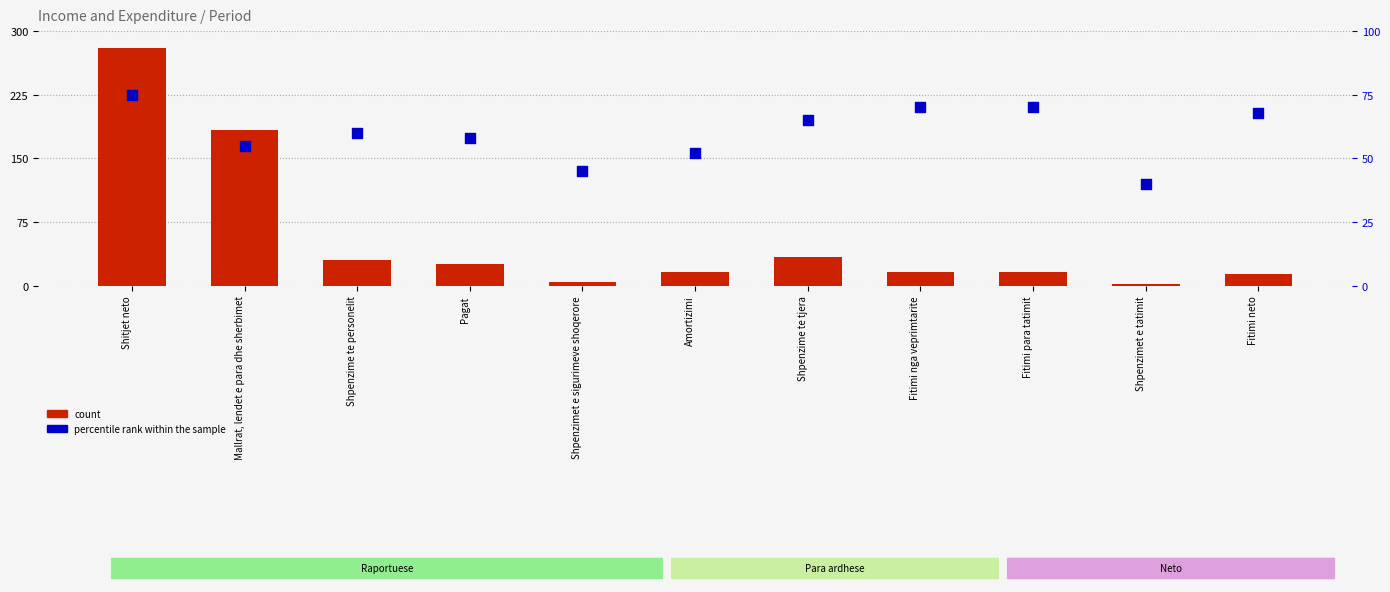

Which series has the widest spread of Y values?

count